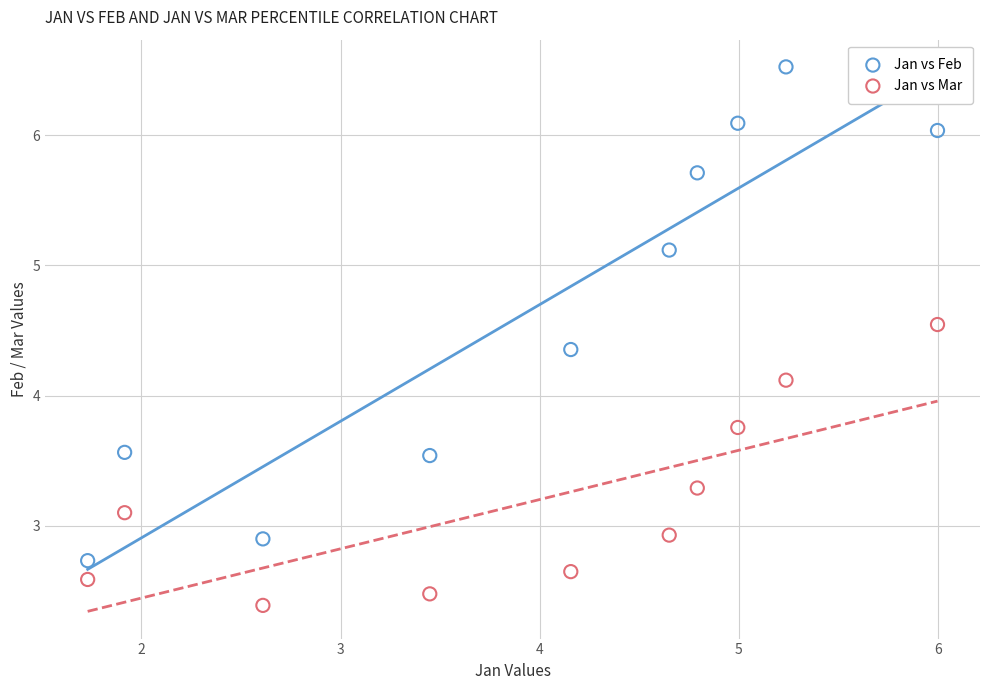

Which series reaches the minimum Y coordinate?

Jan vs Mar